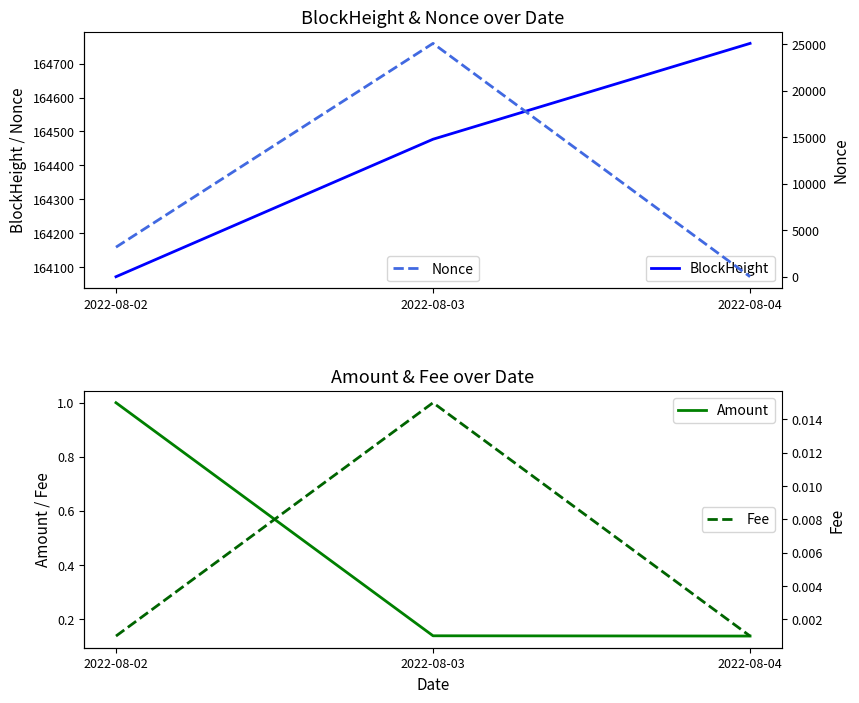

Reading right to left, extract all data points from this chart.

BlockHeight: 164760.0	164477.0	164071.0
Amount: 0.1	0.1	1.0
Nonce: 0.0	25106.0	3179.0
Fee: 0.0	0.0	0.0